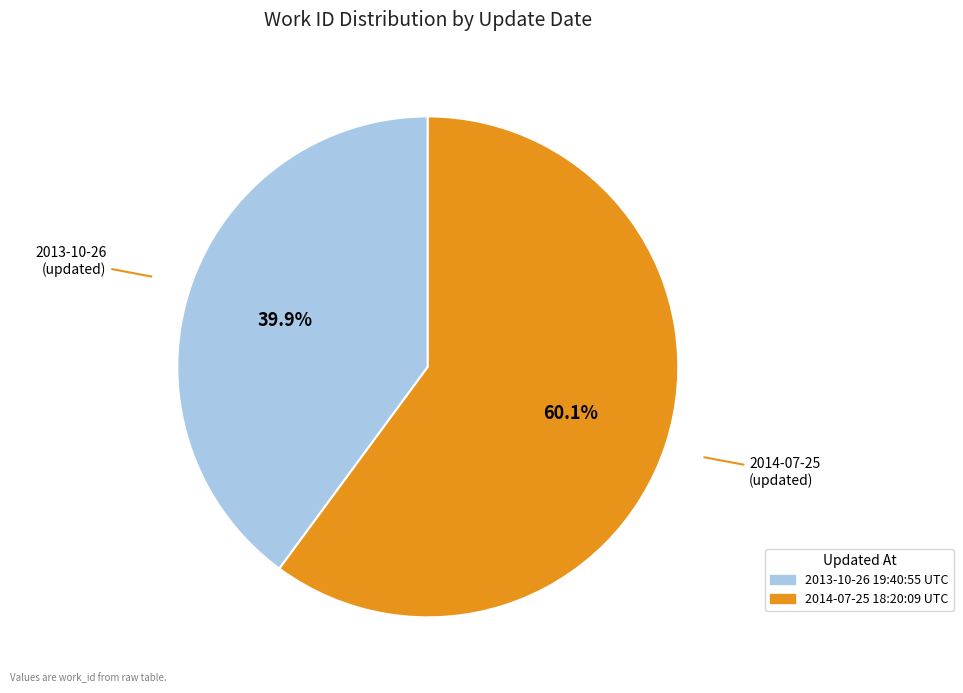

What percentage is the 2013-10-26 19:40:55 UTC slice, to the nearest percent?

40%